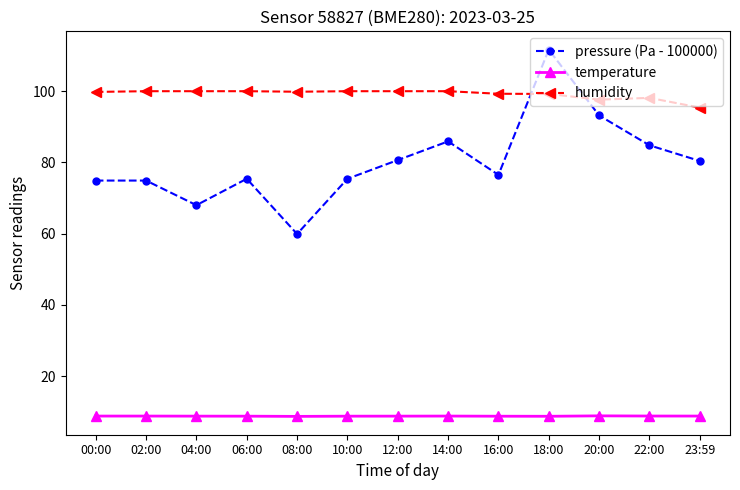

What is the sum of the humidity values at 00:00 and 22:00?

197.9